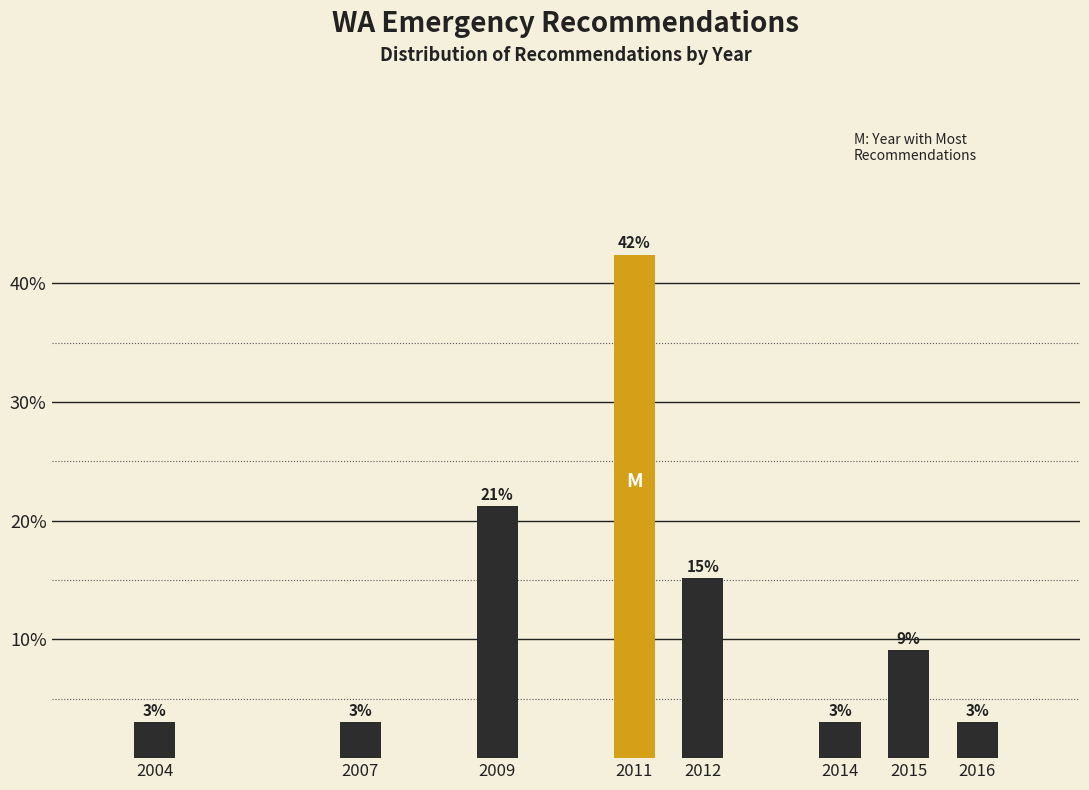

What is the value of the 2nd bar from the left?

3.0